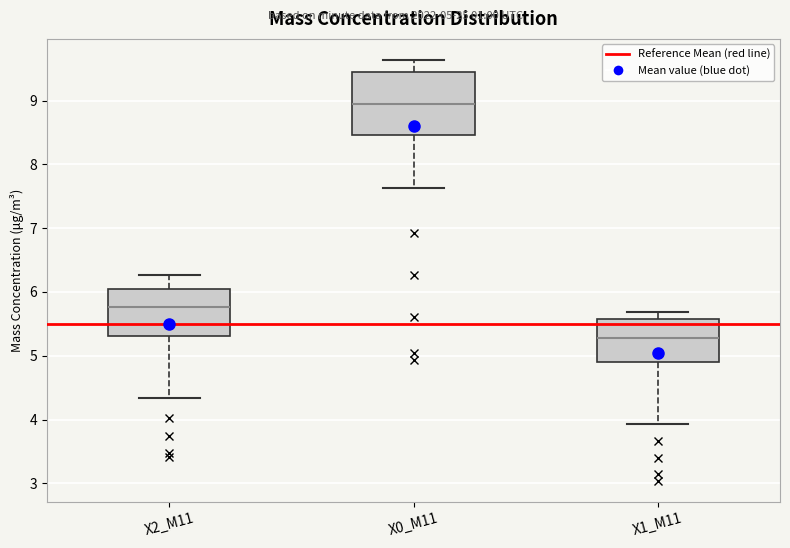

Comparing the boxes themselves (not the whiskers), which one is the tallest?

X0_M11